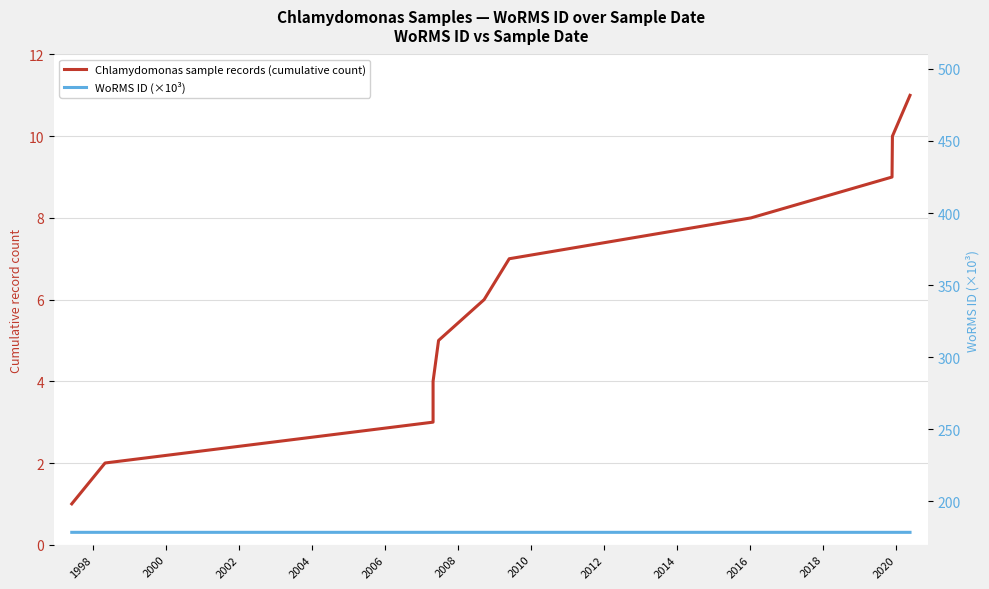

Is the value of Chlamydomonas sample records (cumulative count) at 2002 greater than the value of WoRMS ID (×10³) at 1996?

No